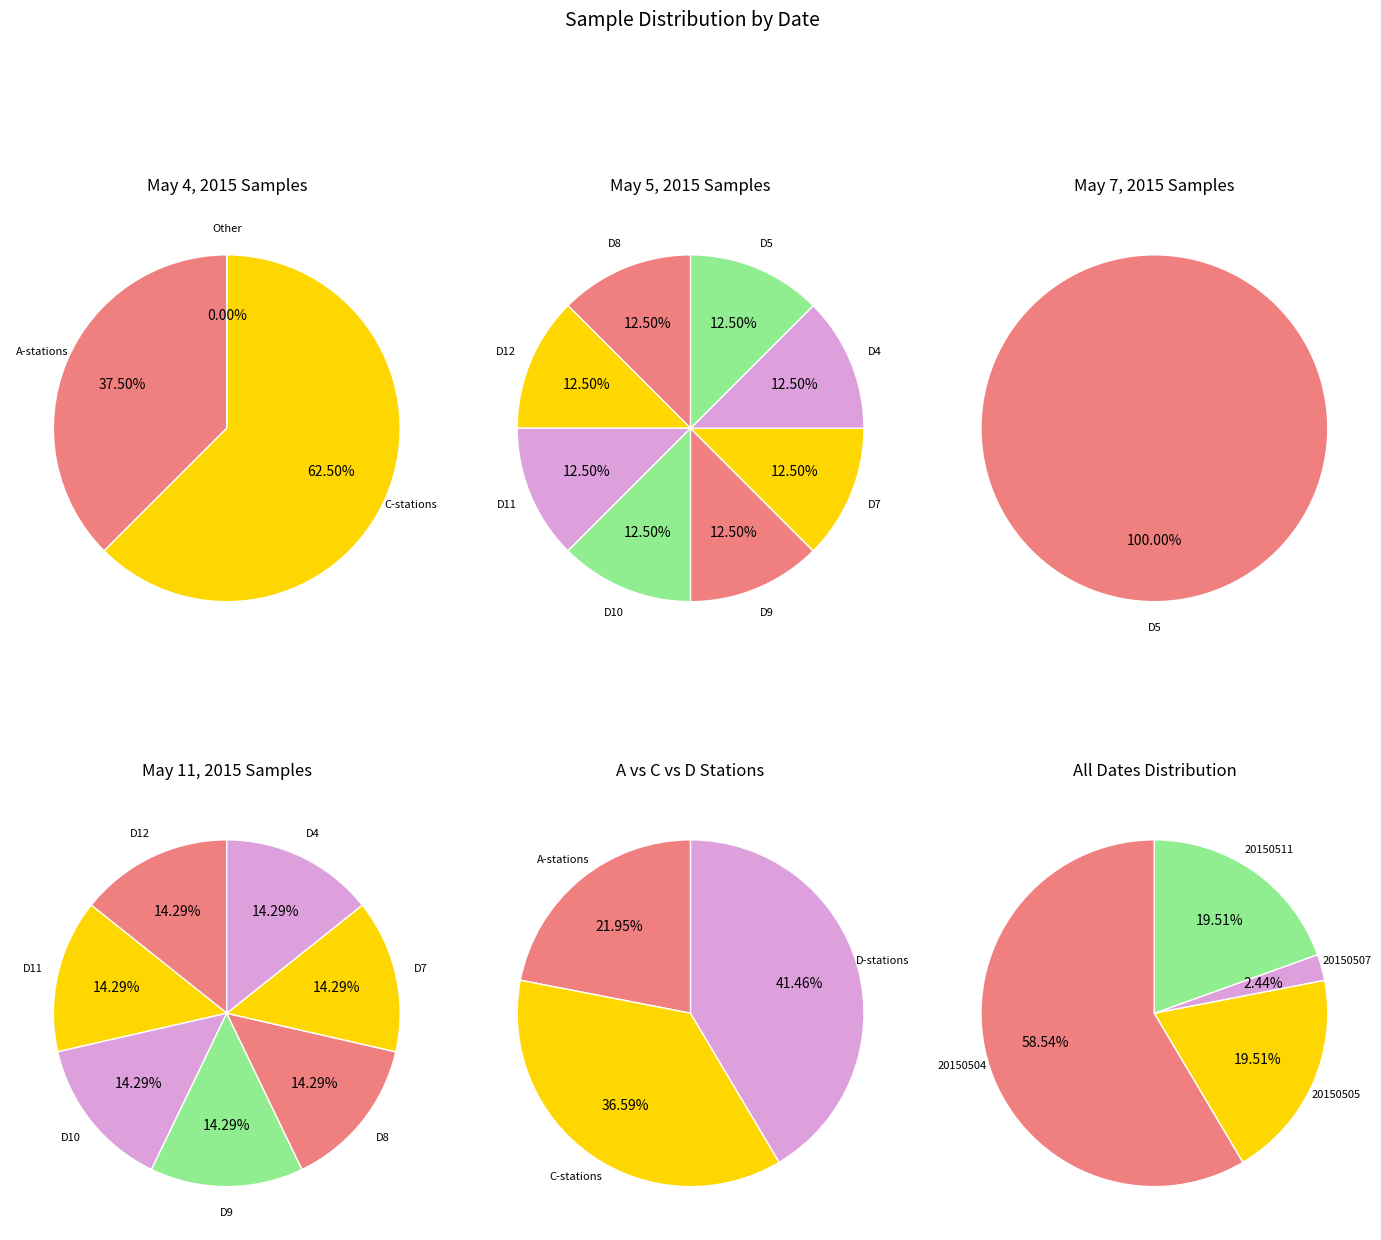

The 20150511 slice represents 29% of the pie. True or false?

False